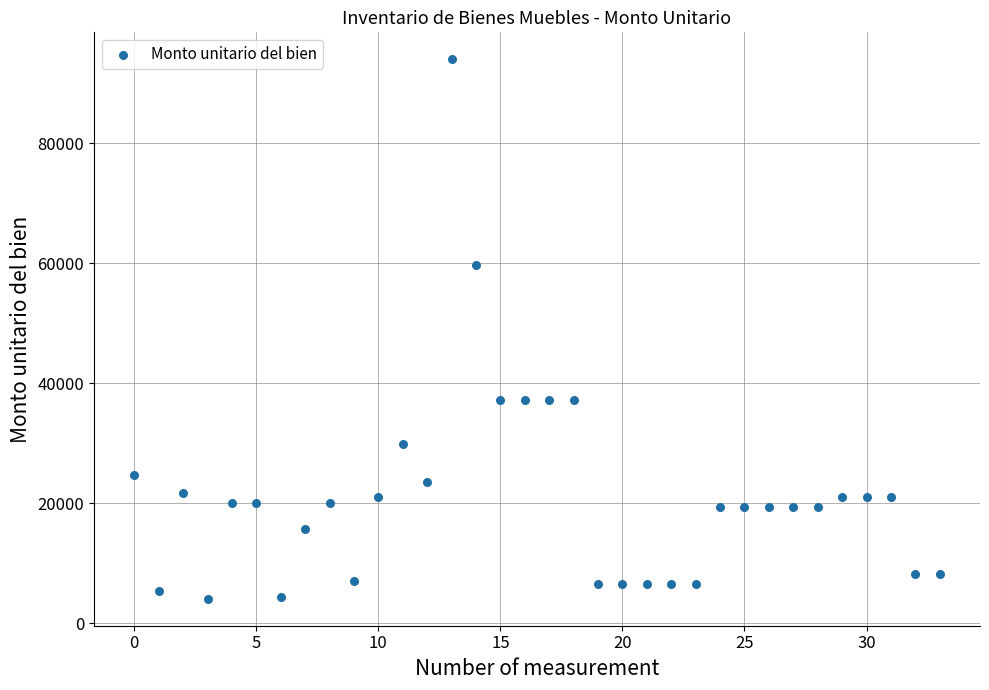

What Y value in the scatter plot is closest to 49023?

59740.0